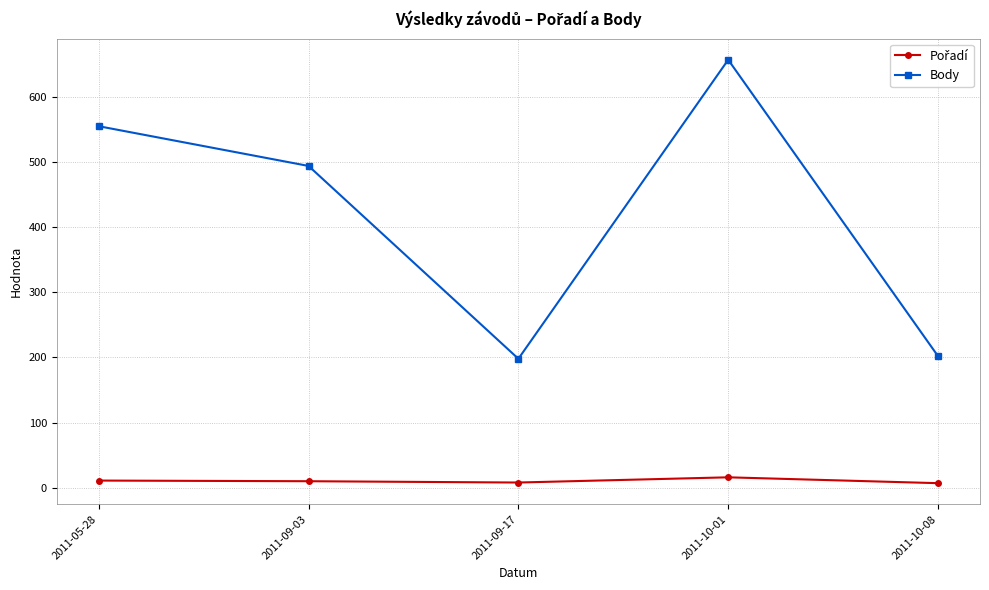

At which label is Body closest to 427?

2011-09-03